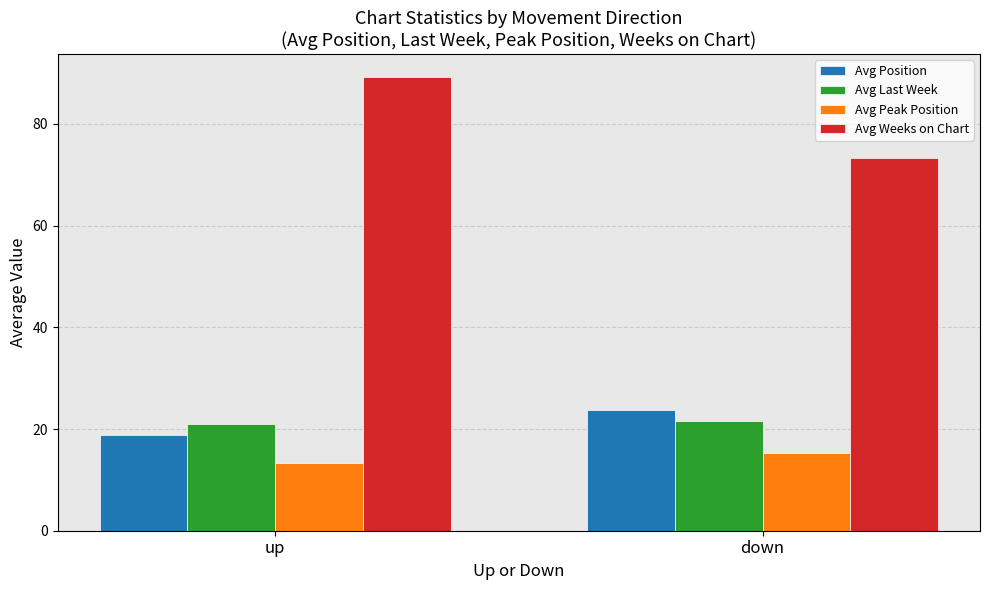

Reading left to right, list all the values displayed in this chart.

Avg Position: 18.7	23.8
Avg Last Week: 21.0	21.6
Avg Peak Position: 13.4	15.4
Avg Weeks on Chart: 89.3	73.3